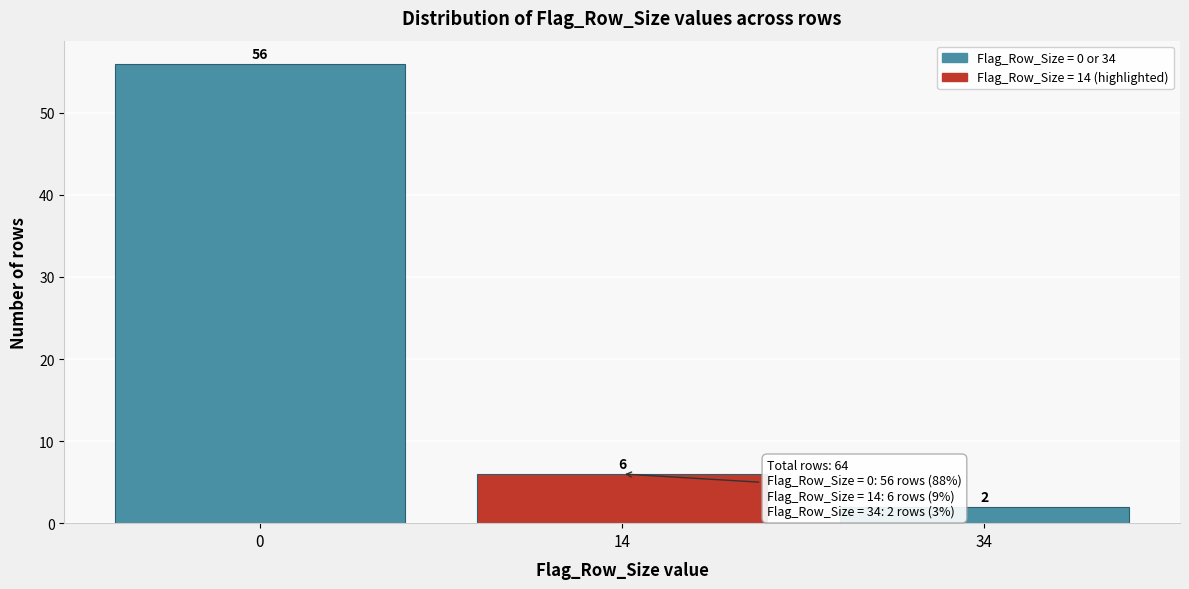

Reading right to left, extract all data points from this chart.

34=2	14=6	0=56